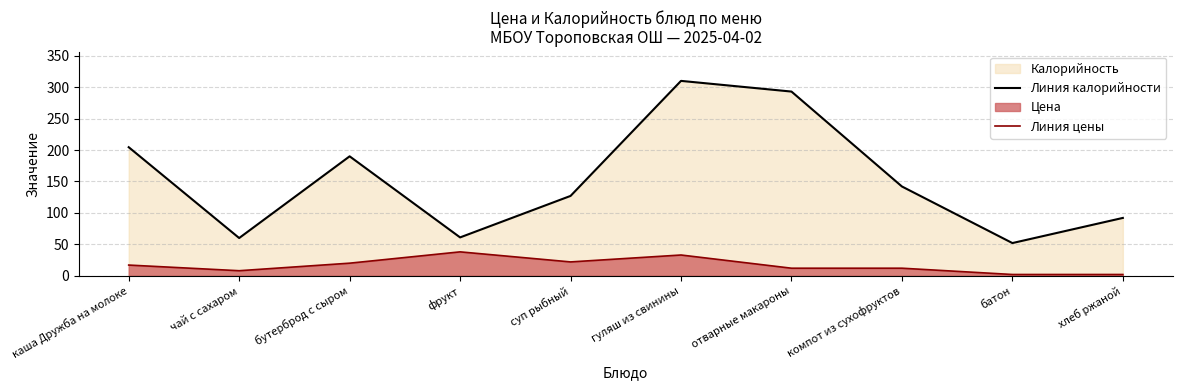

Is it true that Линия цены equals 20.6 at отварные макароны?

False